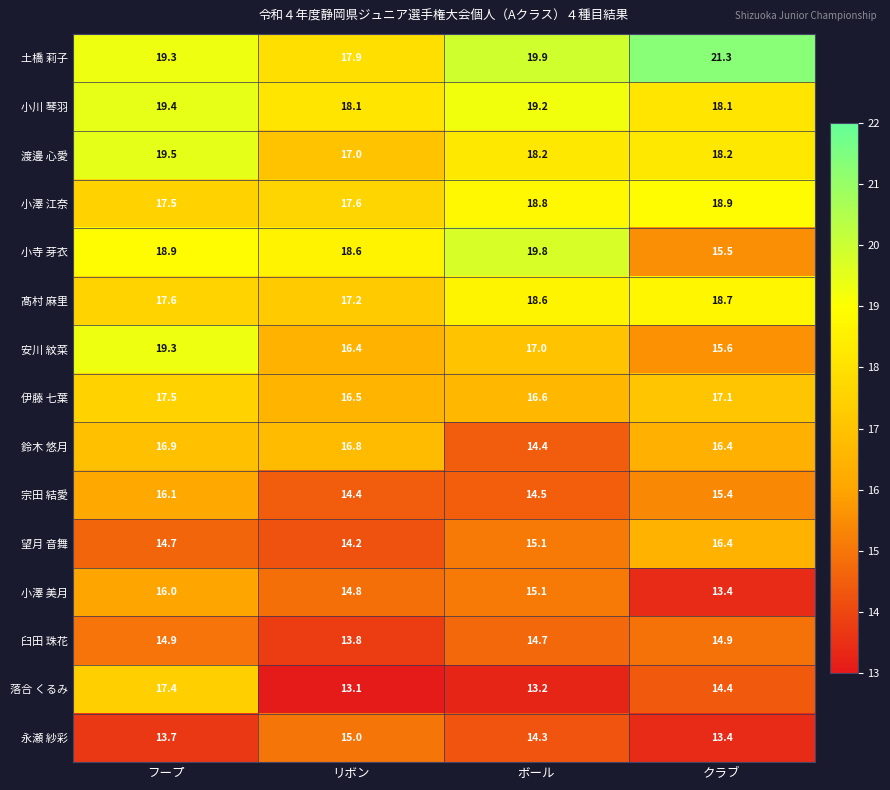

What is the sum of the 小川 琴羽 values at ボール and クラブ?

37.3